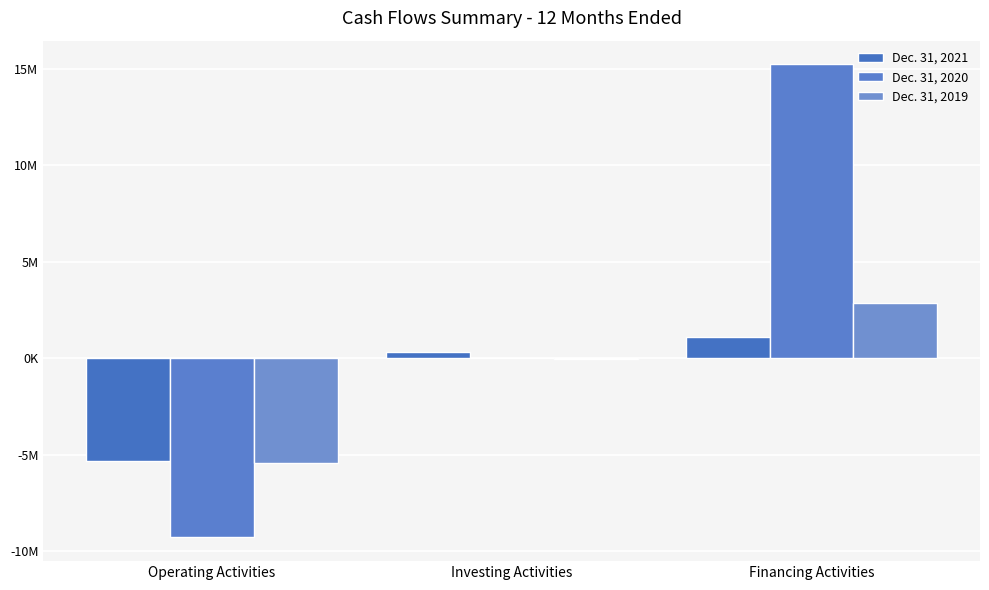

At Operating Activities, list the series in order from largest to smallest.

Dec. 31, 2021, Dec. 31, 2019, Dec. 31, 2020